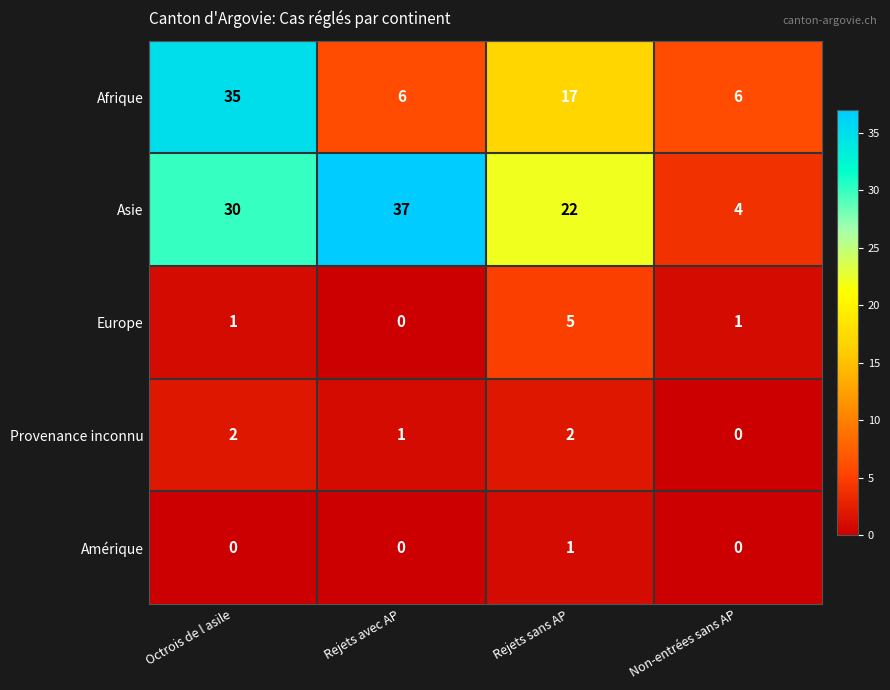

At how many categories does at least one series exceed 26?

2